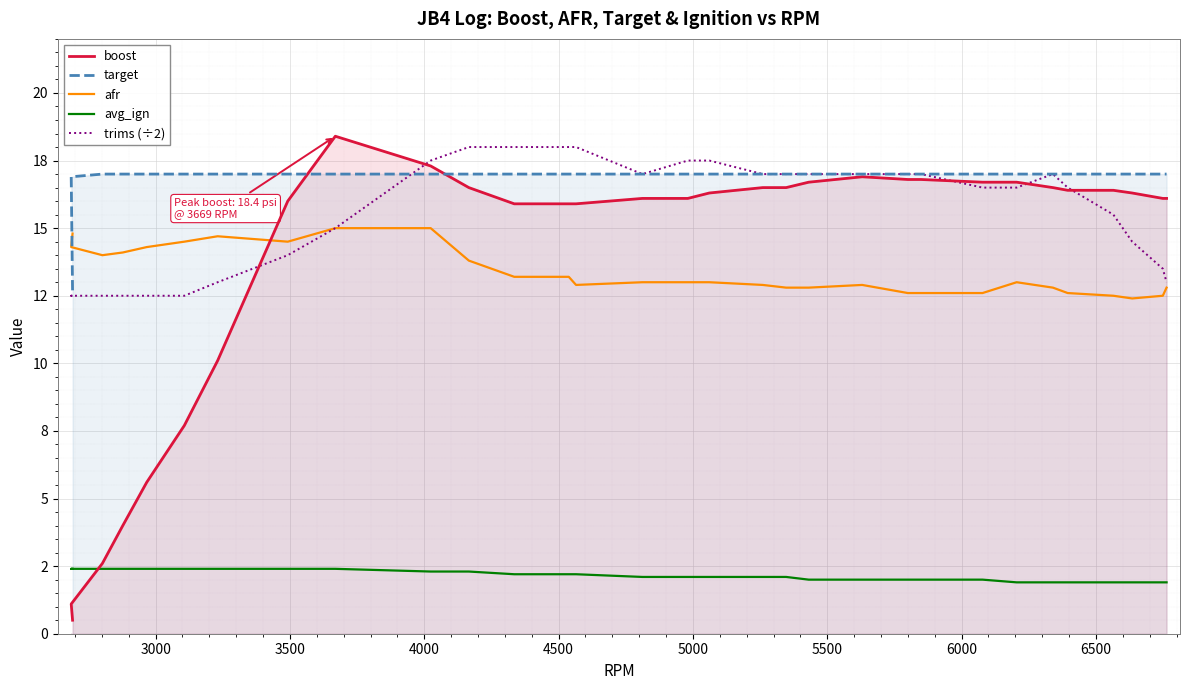

How many data points does each series have?

31